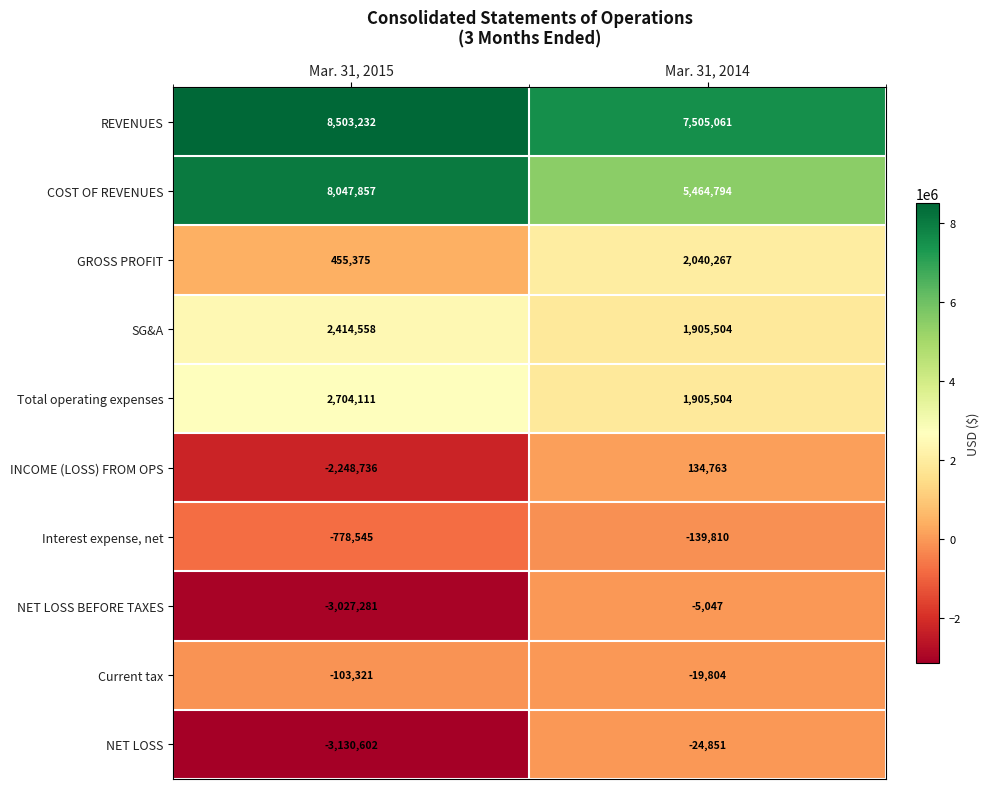

Which series has the widest spread of values?

NET LOSS